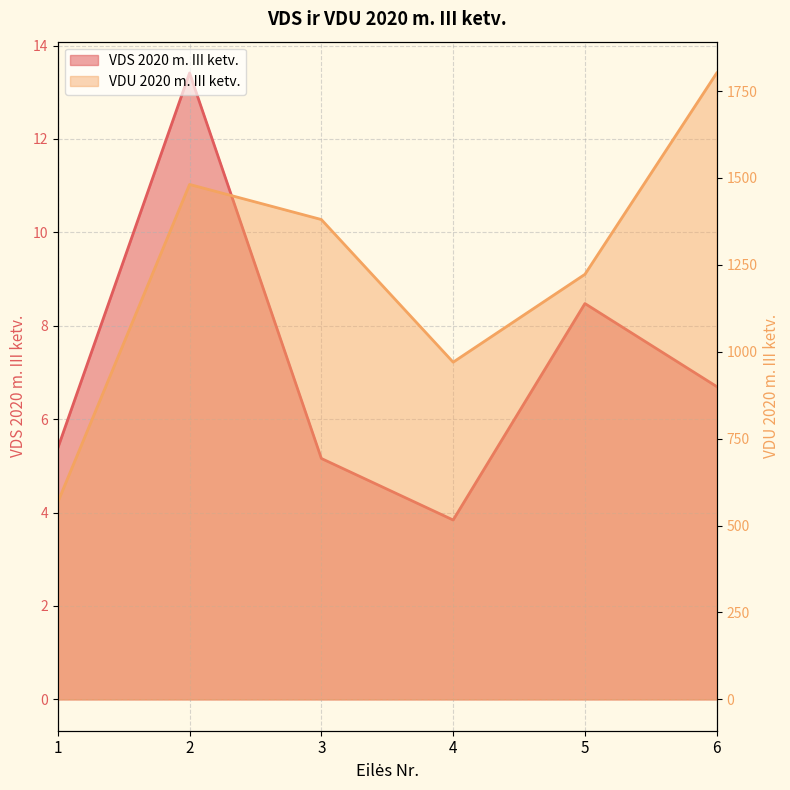

List the series in order of their peak value, highest first.

VDU 2020 m. III ketv., VDS 2020 m. III ketv.